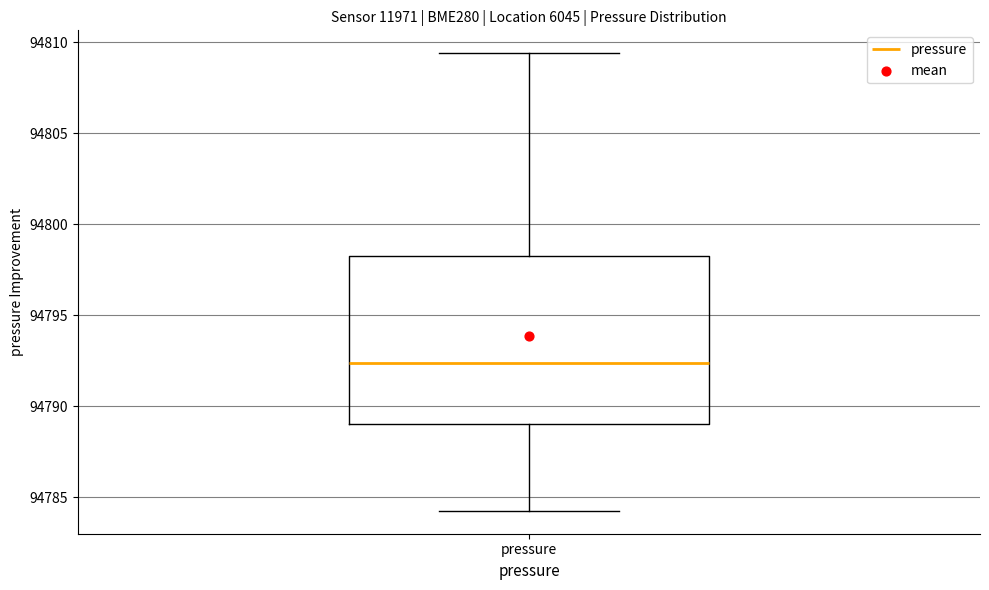

Read this box plot against the y-axis: the position of the median line, the range covered by the box, and the ends of both whiskers. The values are not printed on the chart, so give them approximately, as read against the axis.

median 94792.5, box 94789.0 to 94798.5, whiskers 94784.5 to 94809.5